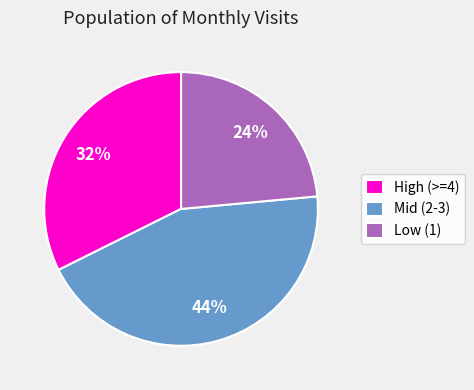

Rank the categories by value from lowest to highest.

Low (1), High (>=4), Mid (2-3)